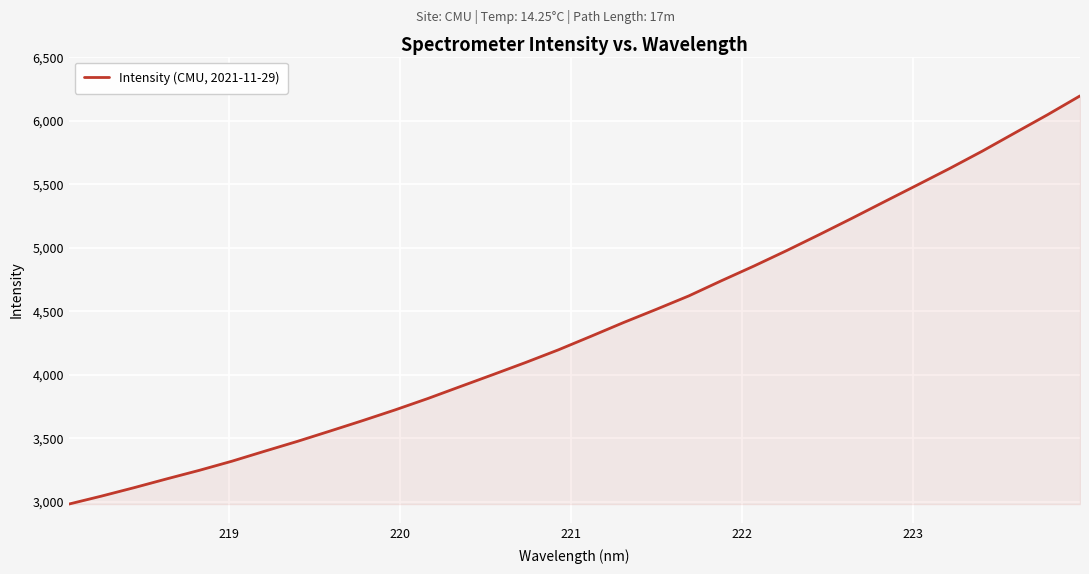

How many values are below 4304?

16